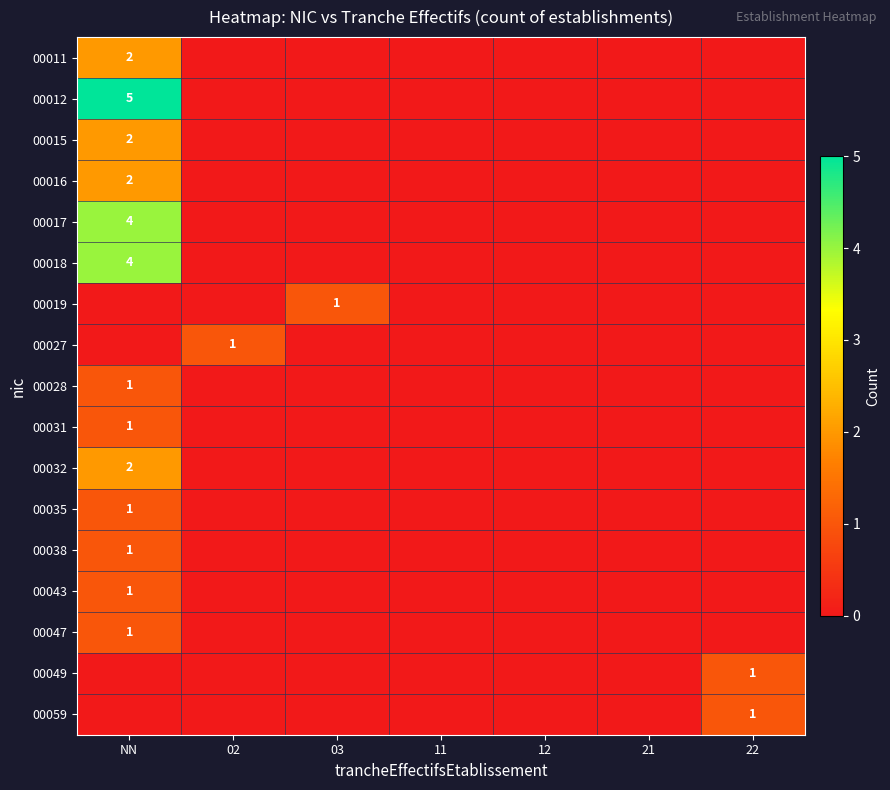

The value of 00028 at NN is 1. True or false?

True